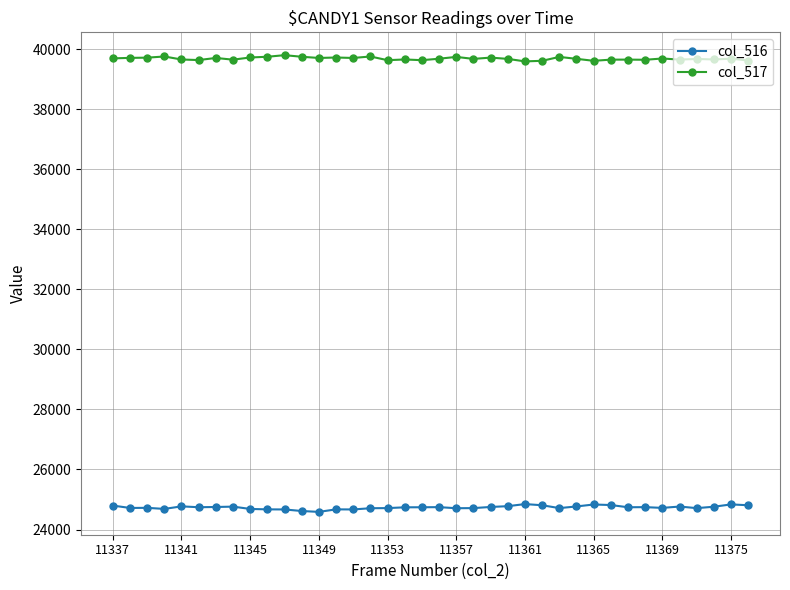

What is the lowest value of the col_516 series?

24587